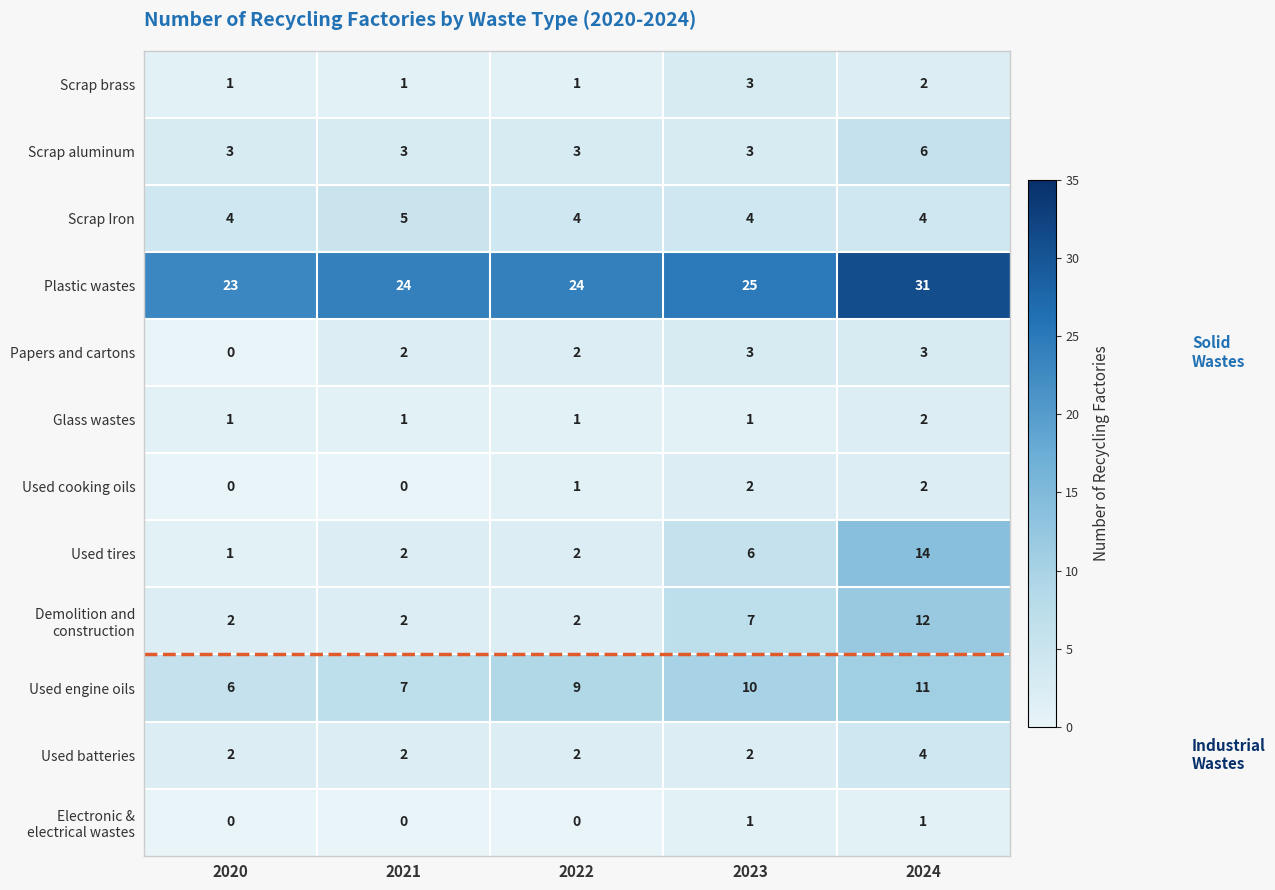

What is the sum of all Papers and cartons values?

10